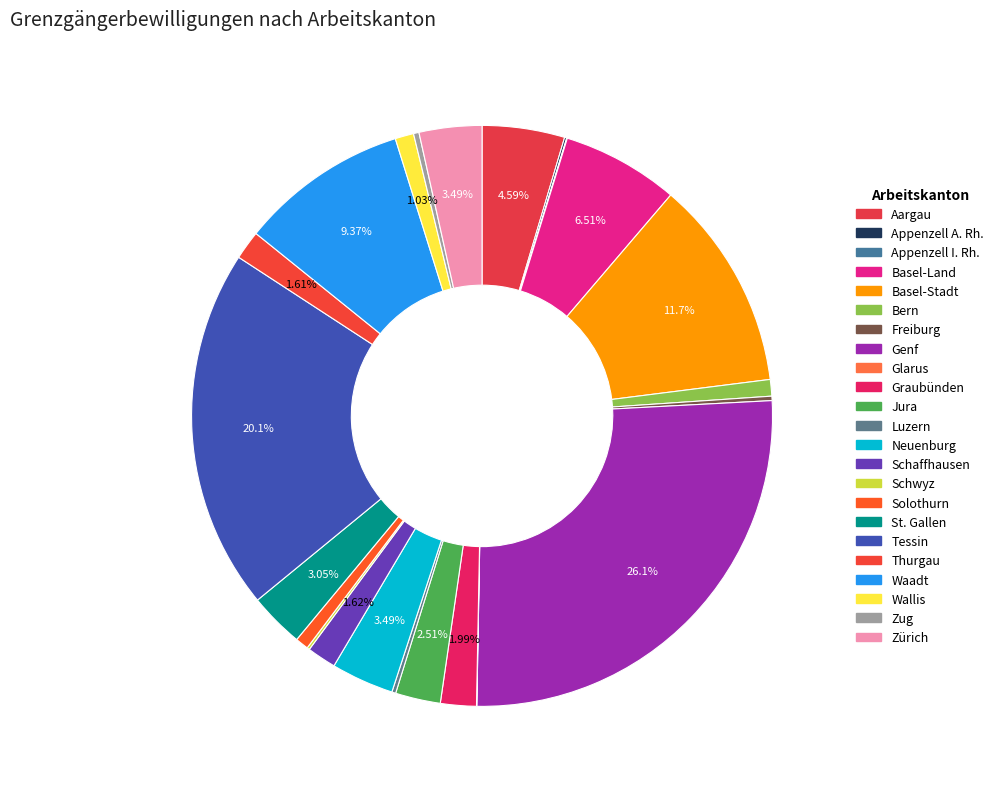

The Schaffhausen slice represents 1% of the pie. True or false?

False